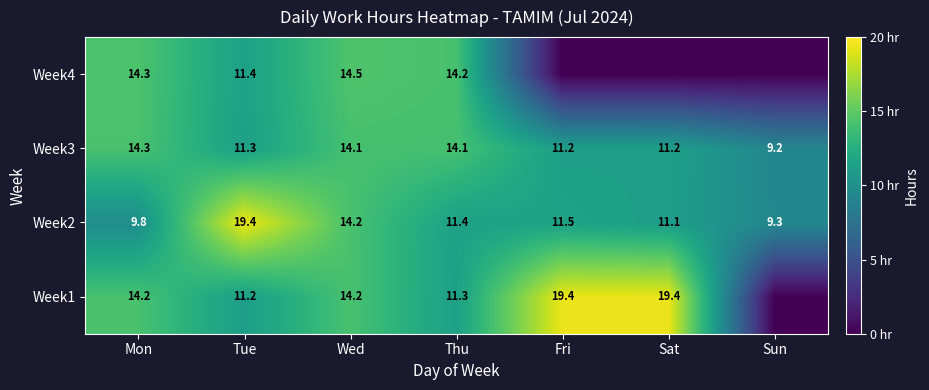

True or false: Week3 has a value of 5.1 at Fri.

False